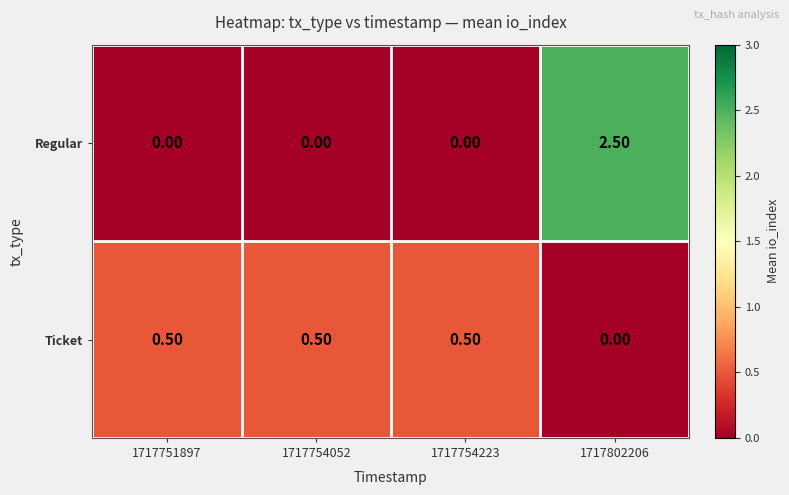

List the series in order of their overall mean, lowest first.

Ticket, Regular